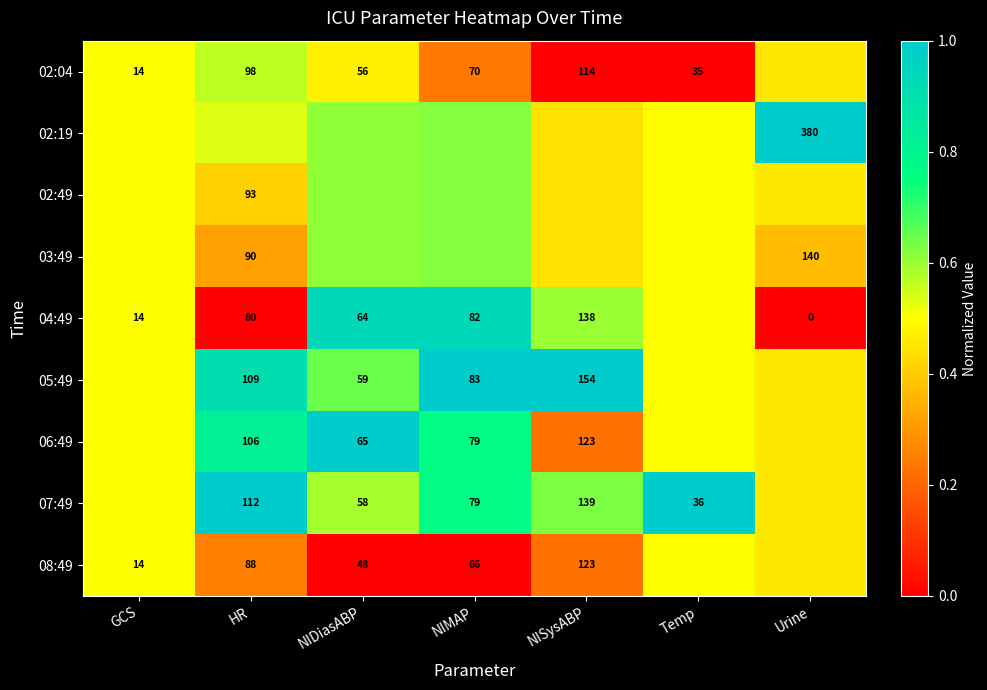

Is the value of 02:49 at HR greater than the value of 07:49 at HR?

No